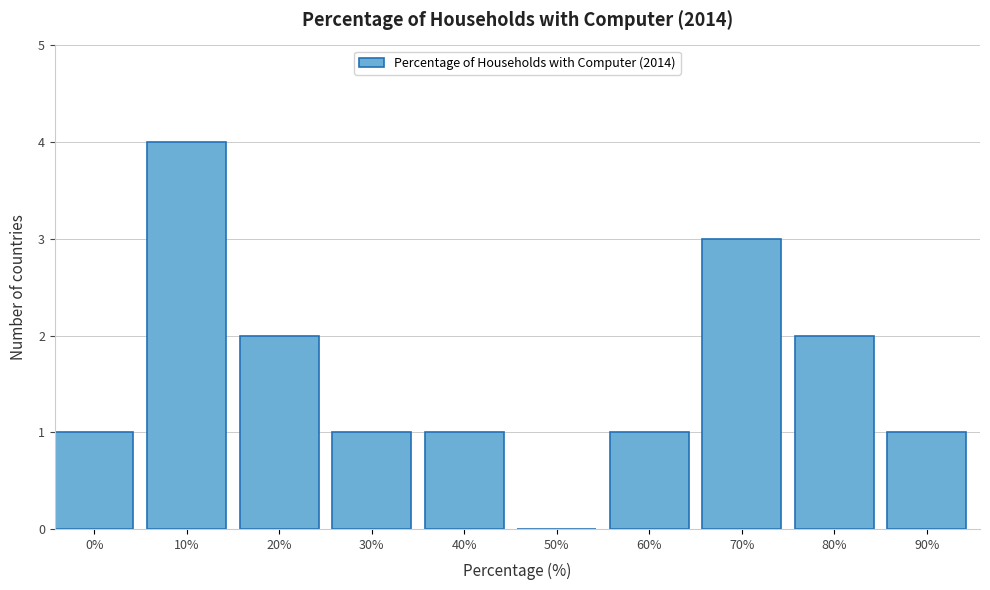

Reading right to left, transcribe all the data shown in this chart.

90%=1	80%=2	70%=3	60%=1	50%=0	40%=1	30%=1	20%=2	10%=4	0%=1